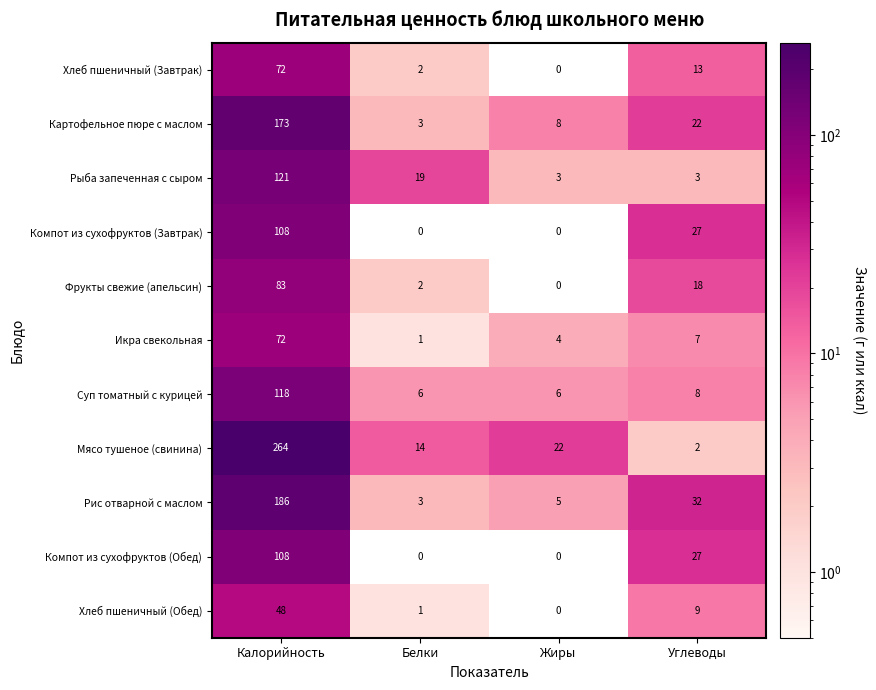

The value of Компот из сухофруктов (Завтрак) at Белки is -33. True or false?

False